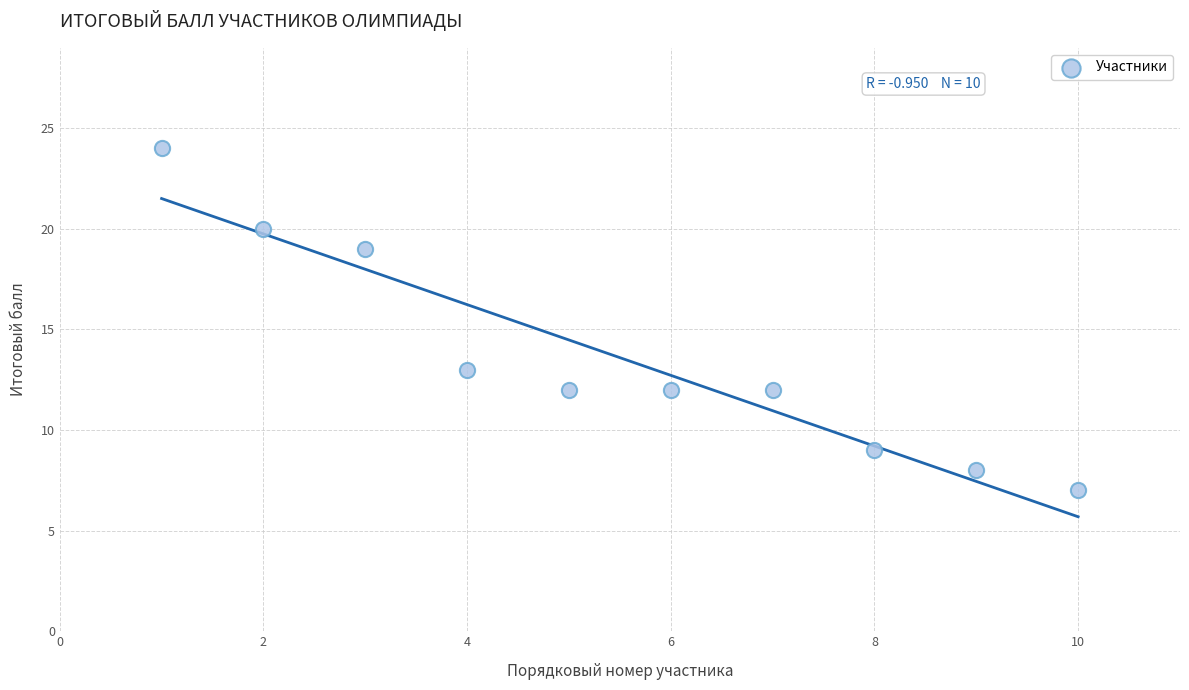

What Y value in the scatter plot is closest to 15?

13